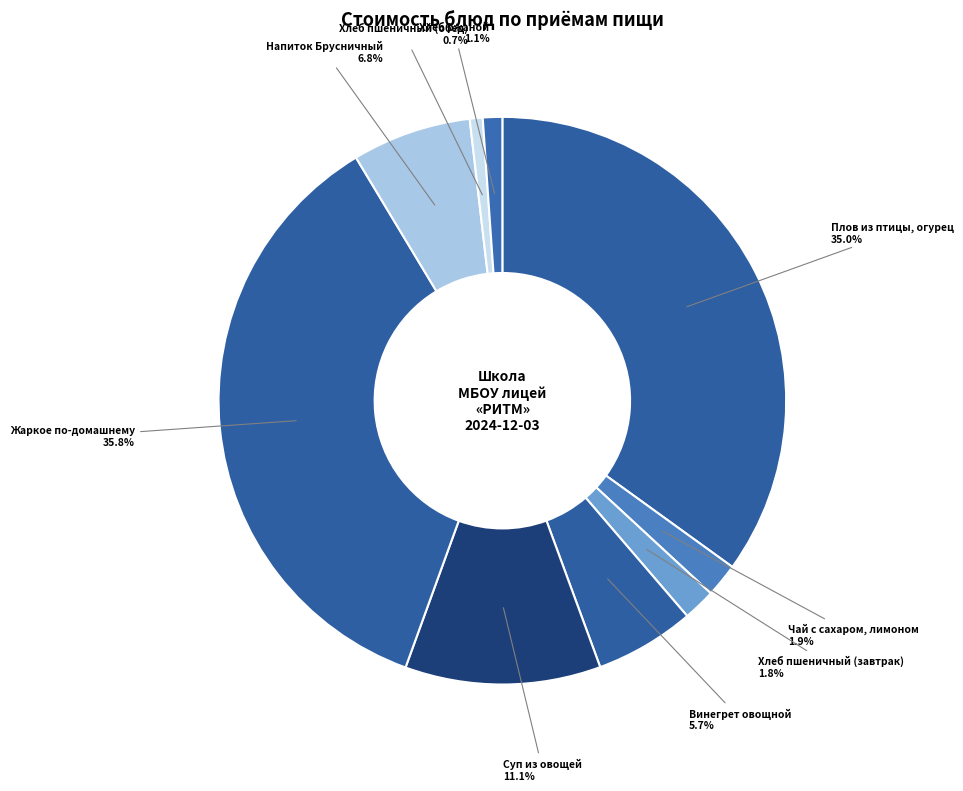

How many slices are in this pie chart?

9